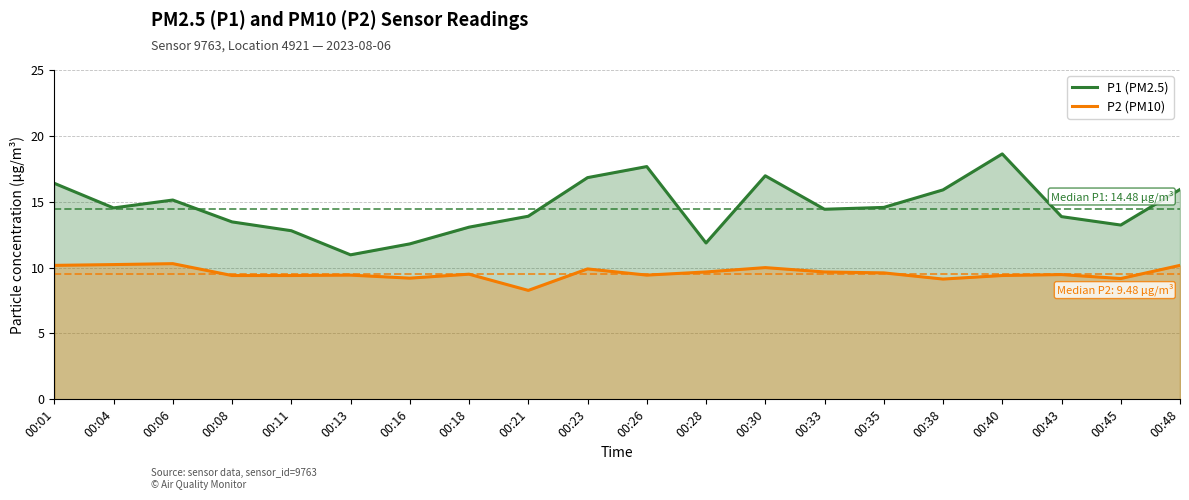

What value does the P1 (PM2.5) series have at 00:33?

14.4